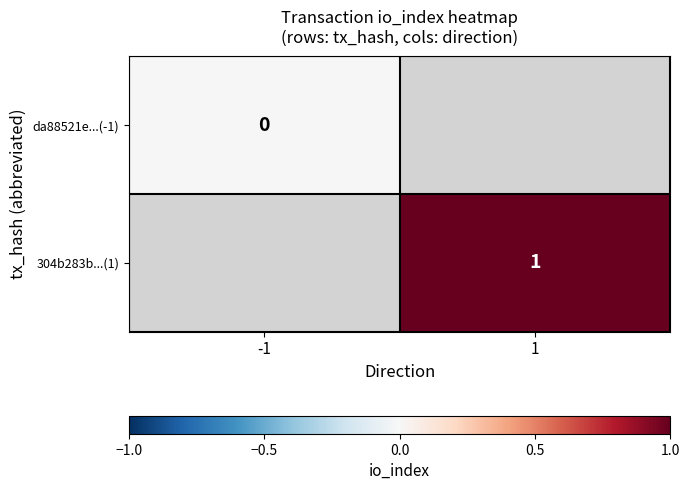

Count the number of categories in the chart.

2